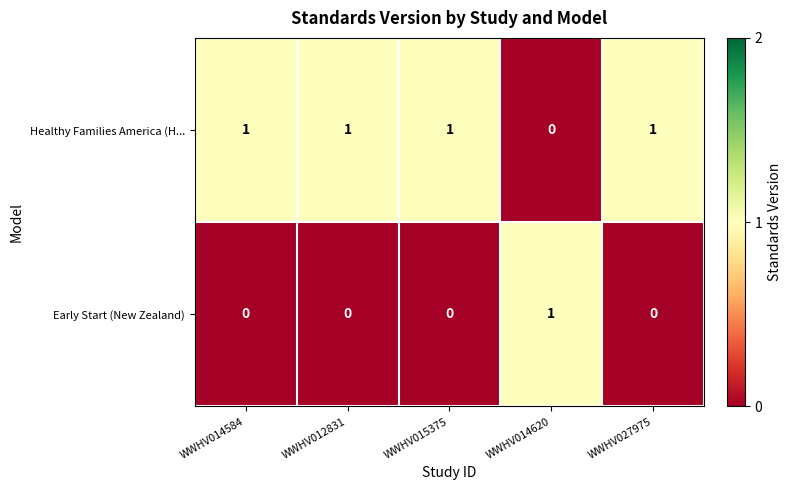

Is it true that Healthy Families America (H... equals 1 at WWHV027975?

True